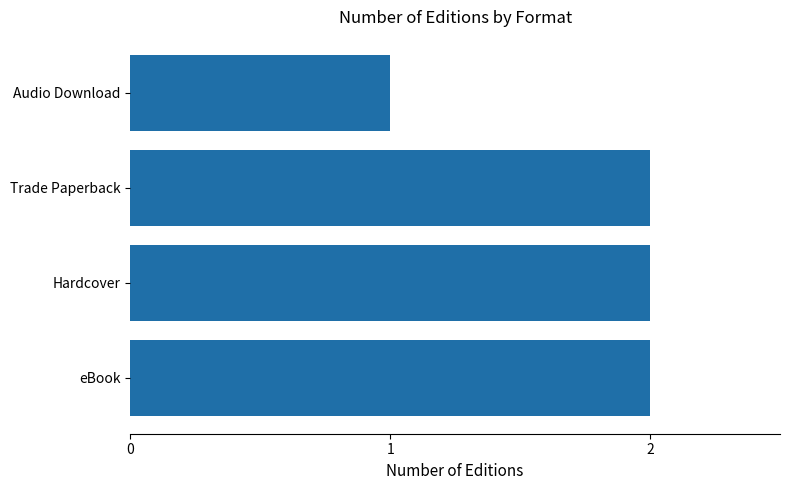

Reading top to bottom, list all the values displayed in this chart.

1	2	2	2